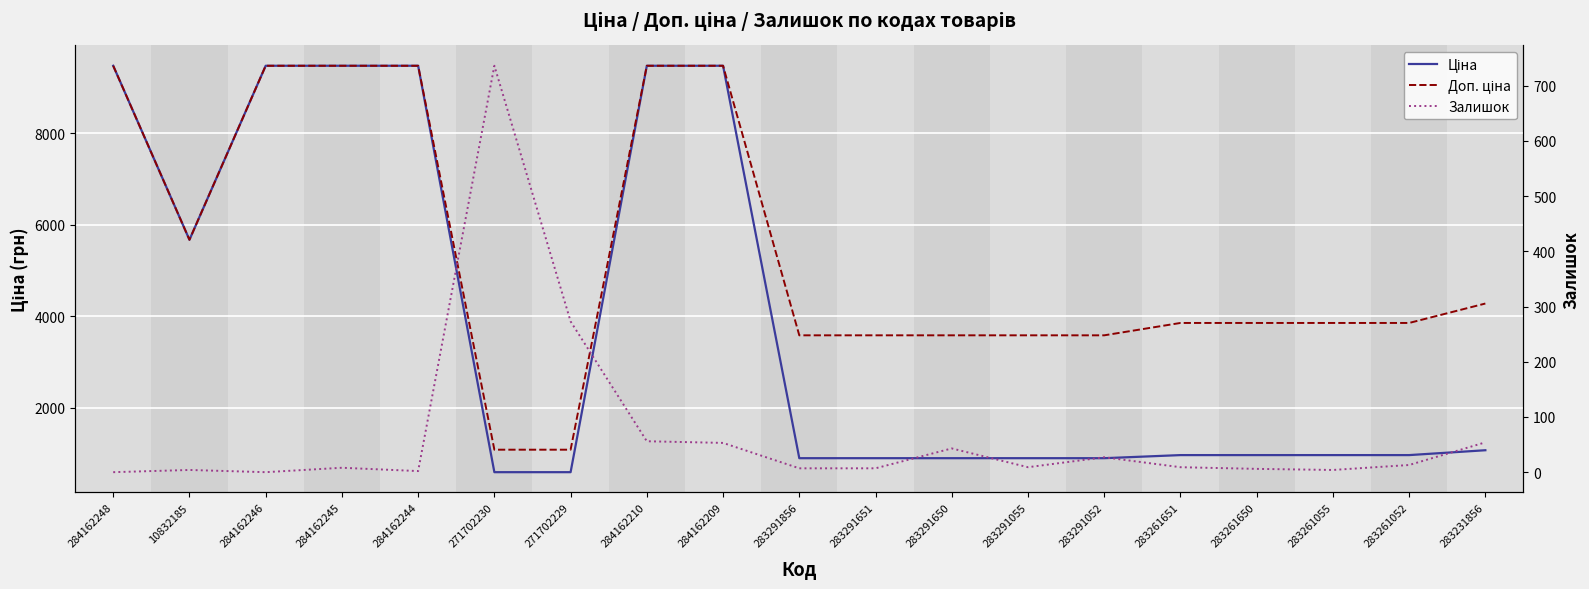

How many values in Залишок are above zero?

17